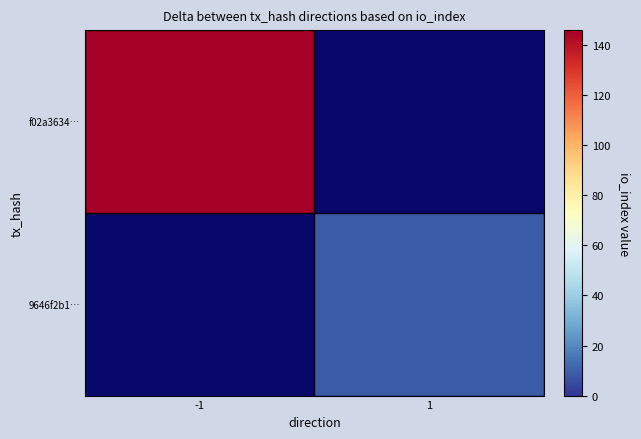

Rank the categories by f02a3634… value from lowest to highest.

-1, 1